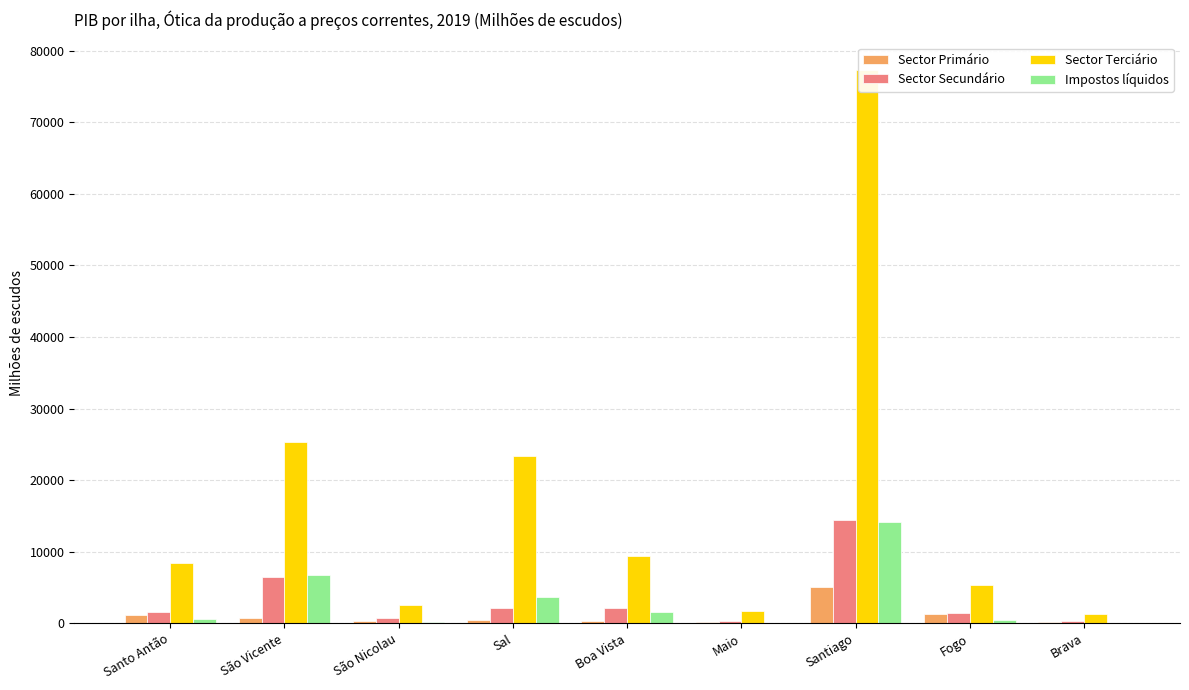

What is the spread (max minus min) of values at Sal?

22912.9